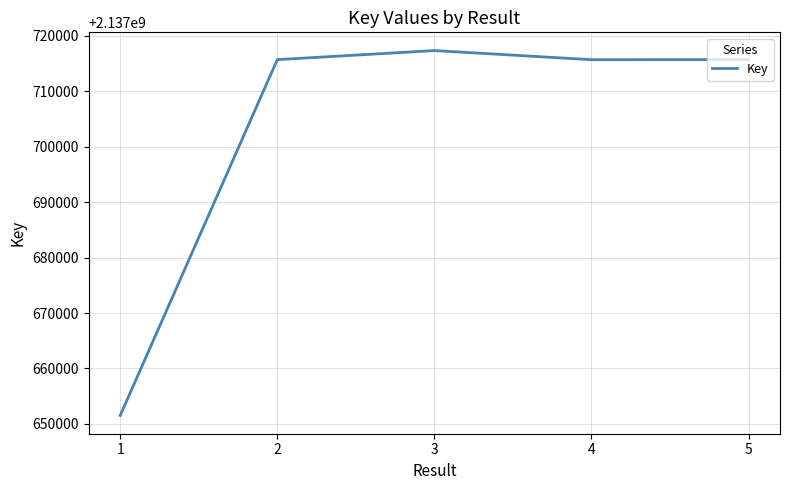

What is the difference between the maximum and minimum values?

65856